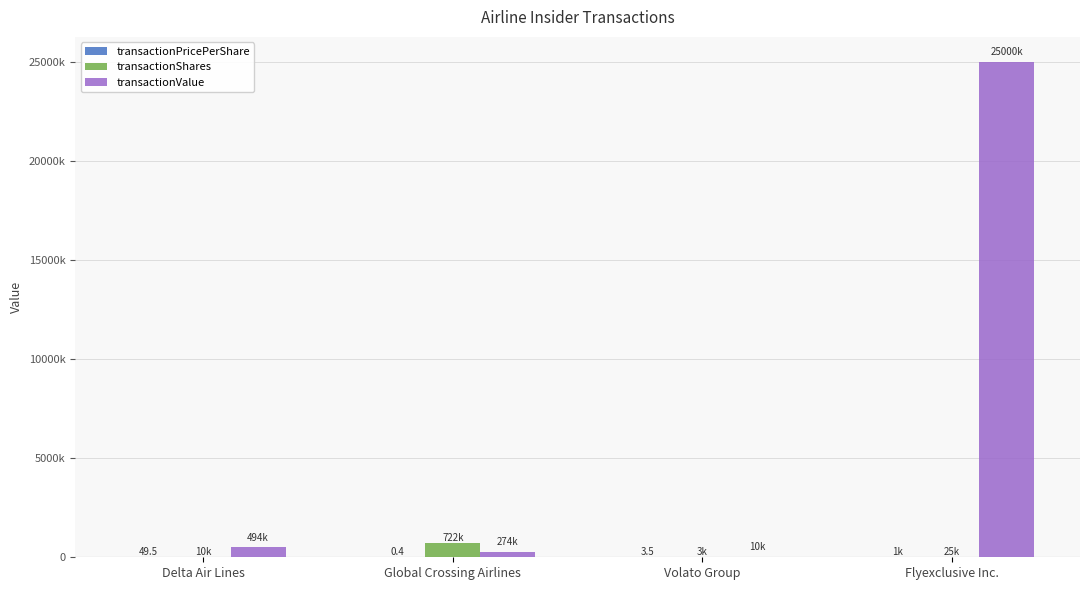

What is the label of the 2nd bar from the left?

Global Crossing Airlines